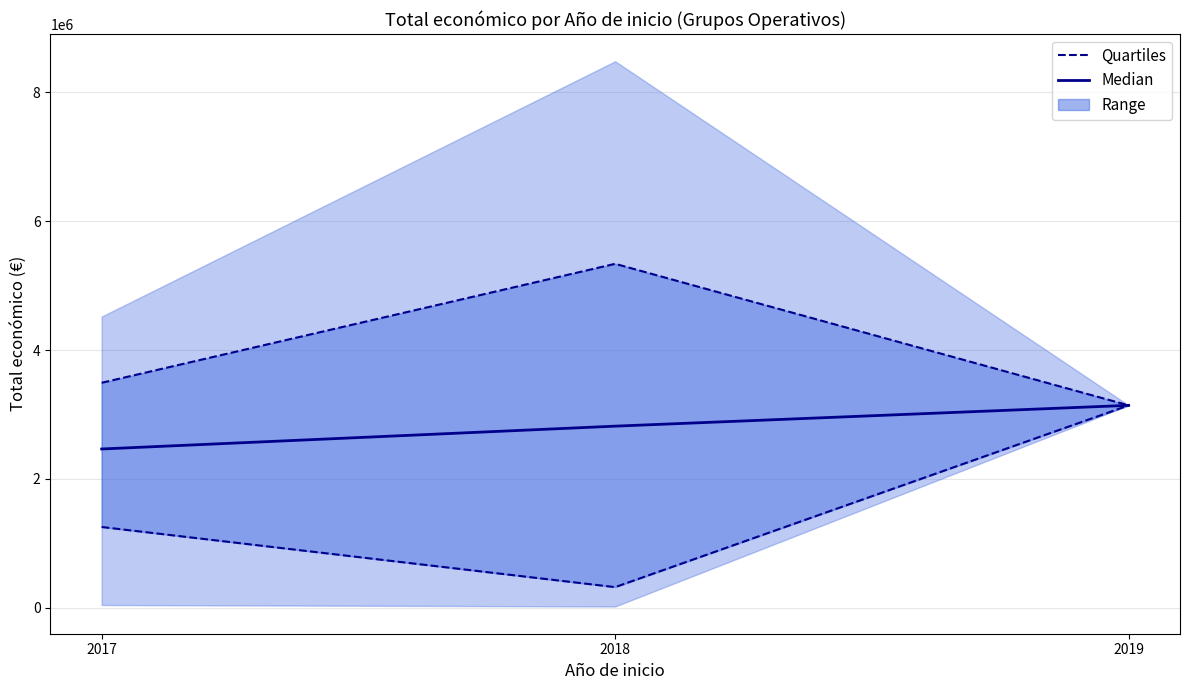

What is the sum of the Quartiles values at 2018 and 2019?

3461811.5